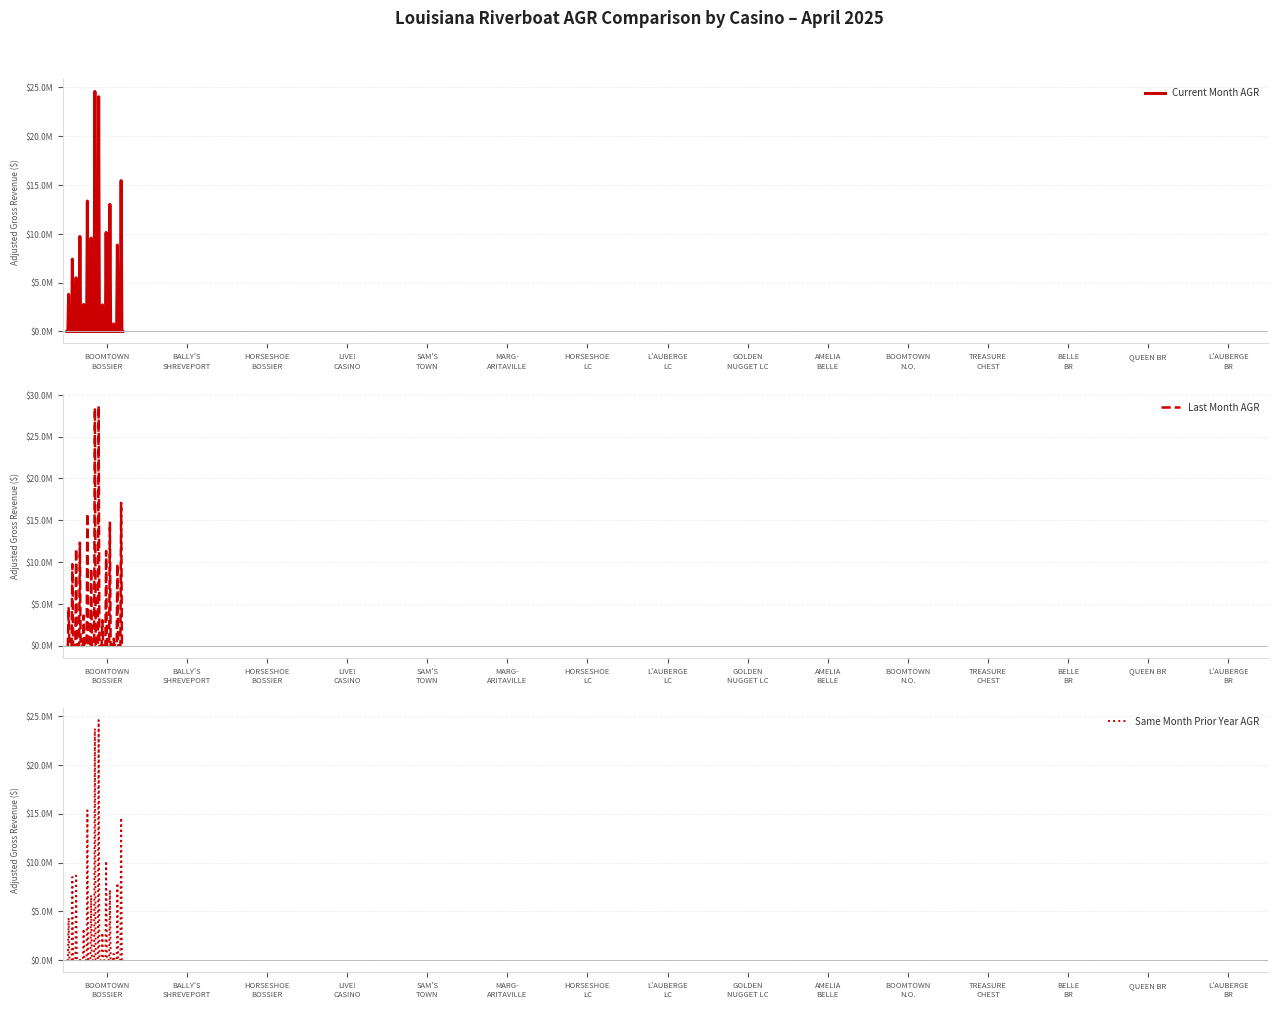

What is the label of the 7th point from the left?

HORSESHOE LAKE CHARLES